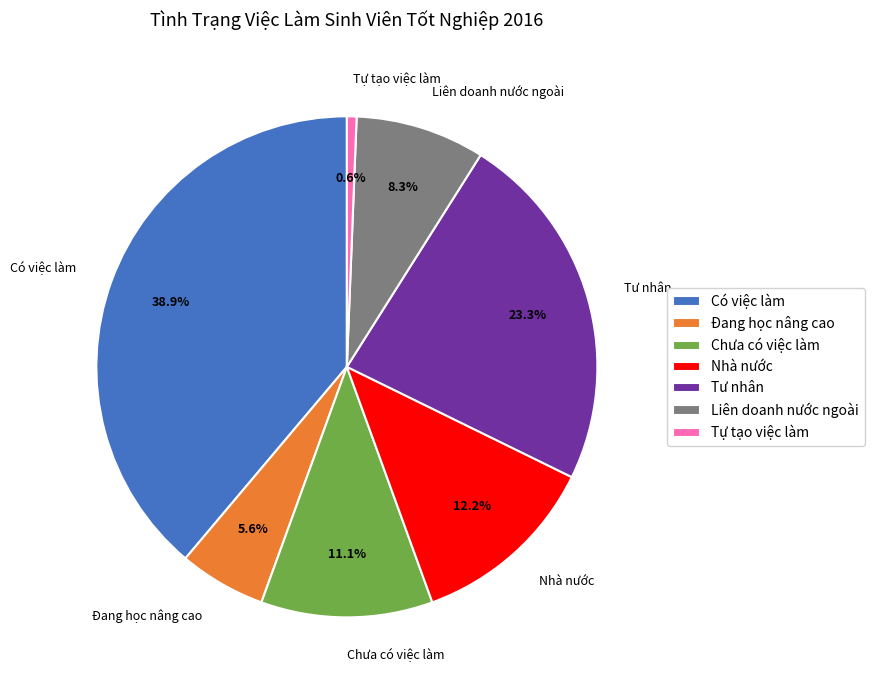

The Đang học nâng cao slice represents 11% of the pie. True or false?

False